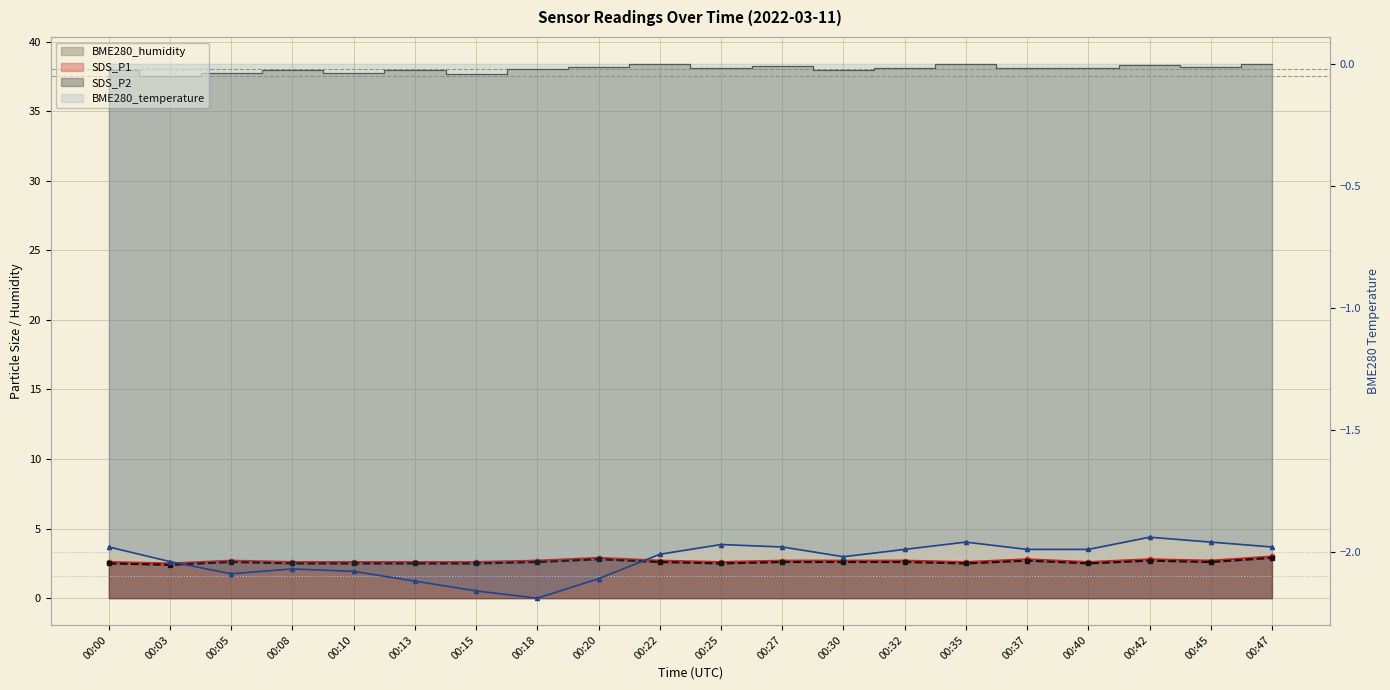

True or false: SDS_P1 and SDS_P2 intersect in this chart.

False